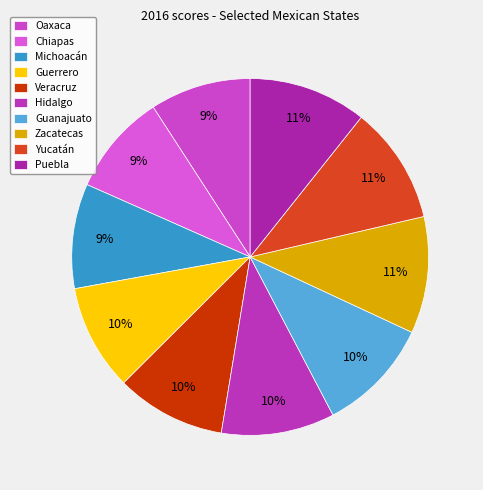

Count the number of slices in the pie.

10